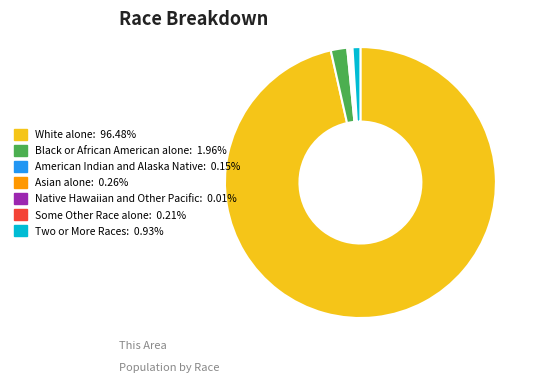

Does White alone represent more than half of the total?

Yes